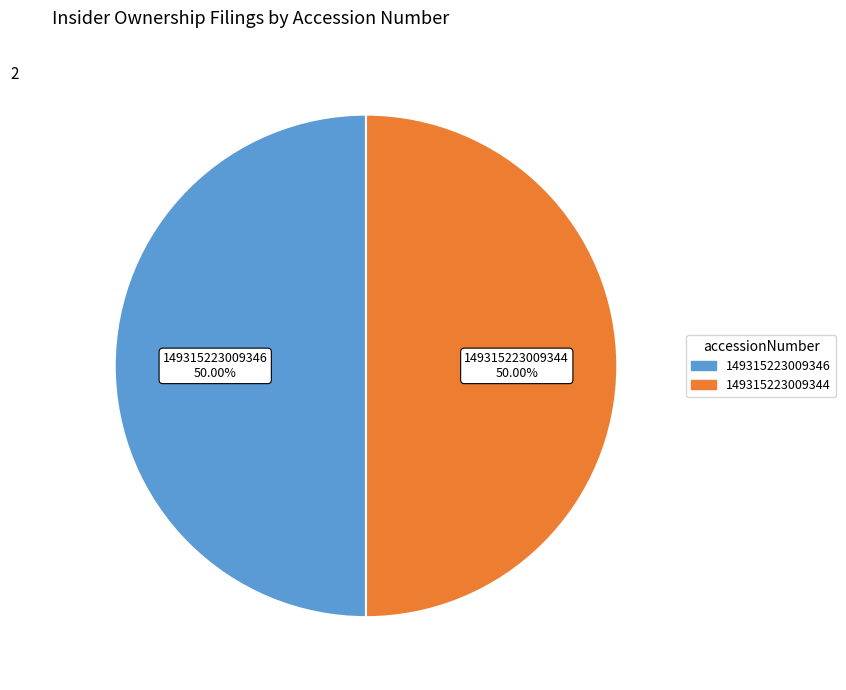

Is the sum of 149315223009344 and 149315223009346 greater than half?

Yes